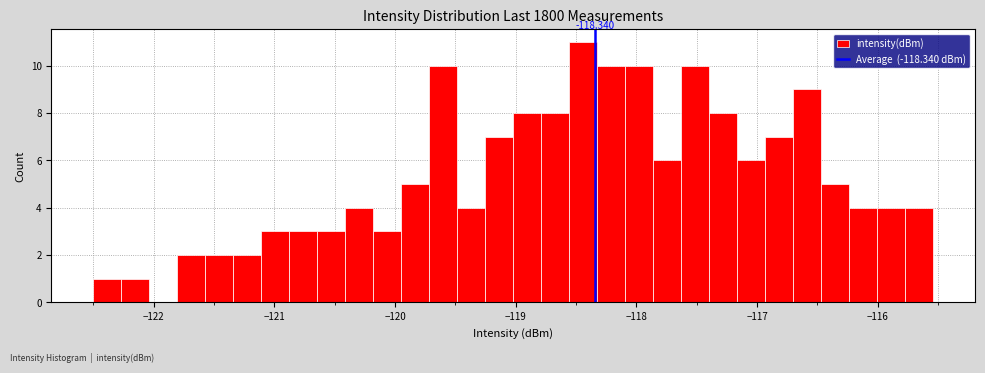

Around what value on the x-axis is the tallest bar? Give the approximate position of its centre, as read against the axis.

-118.4